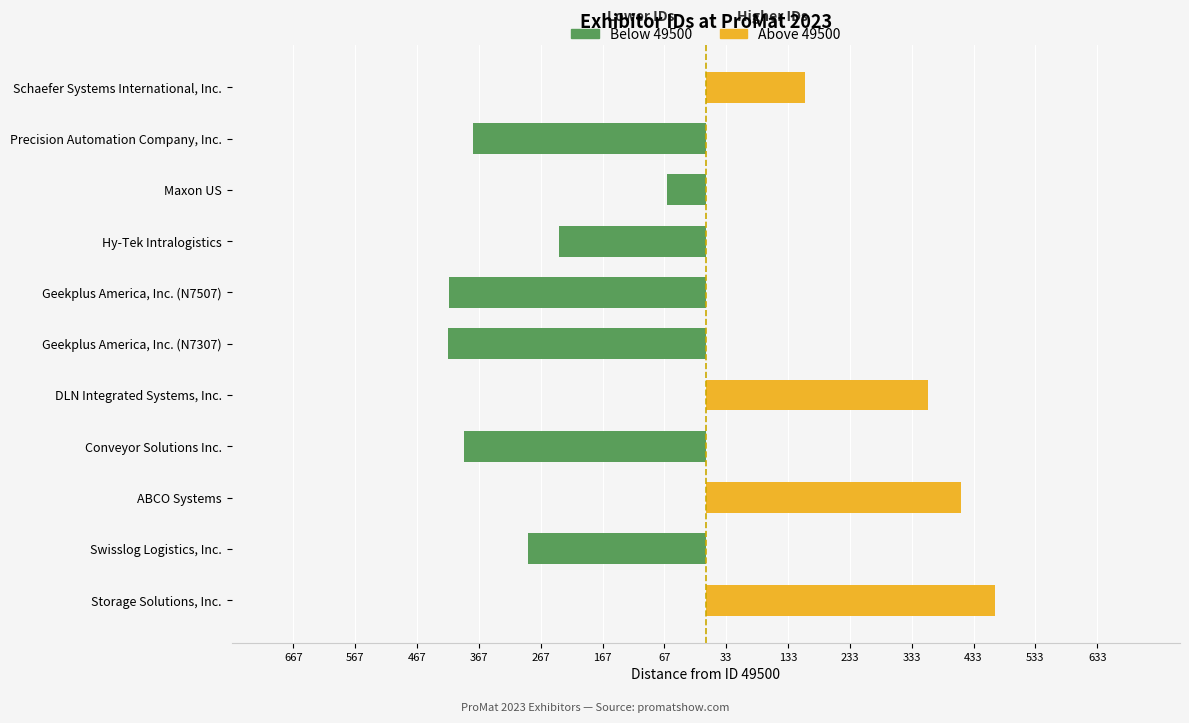

At Schaefer Systems International, Inc., list the series in order from largest to smallest.

Above 49500, Below 49500